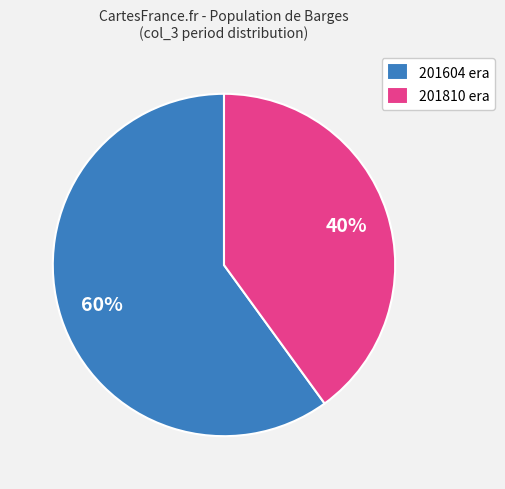

Is the sum of 201604 era and 201810 era greater than half?

Yes